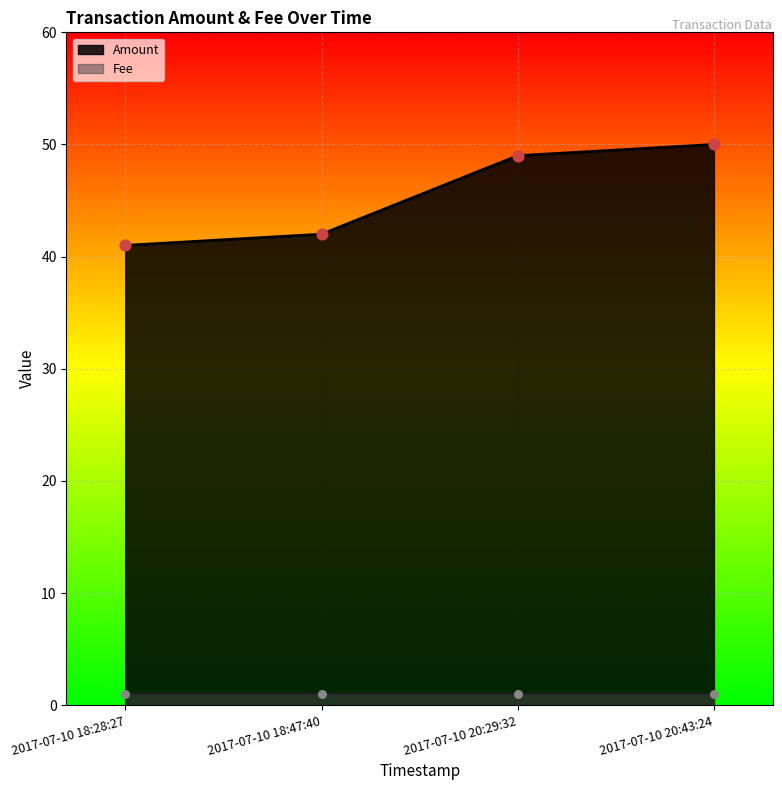

What is the change in value from 2017-07-10 18:47:40 to 2017-07-10 20:43:24?

+8